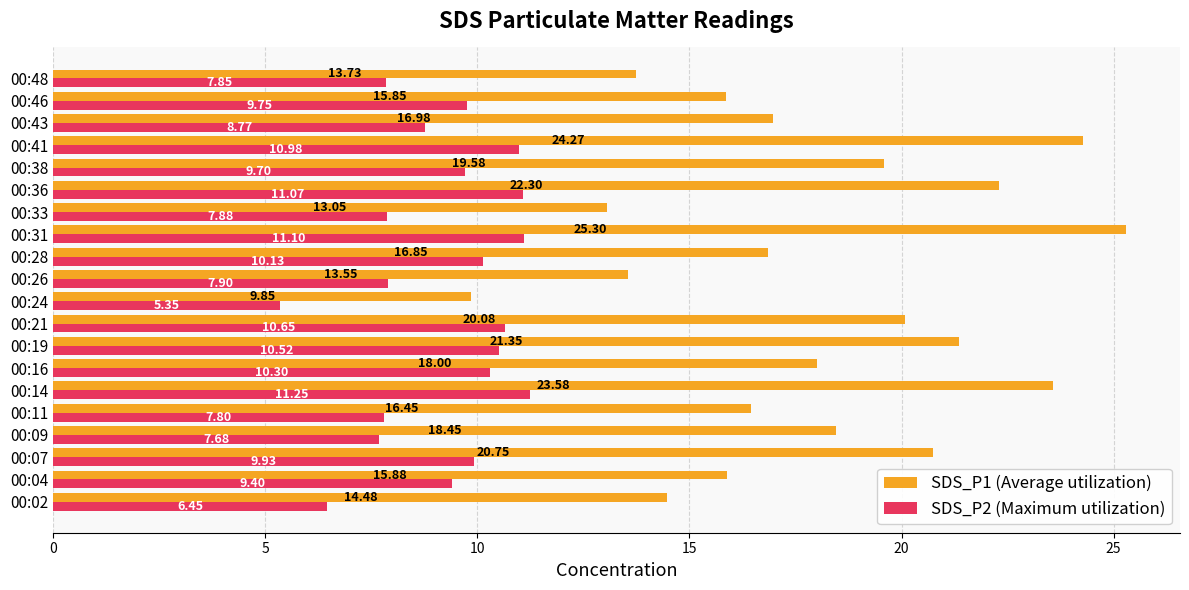

What are all the series names shown in the legend?

SDS_P1 (Average utilization), SDS_P2 (Maximum utilization)